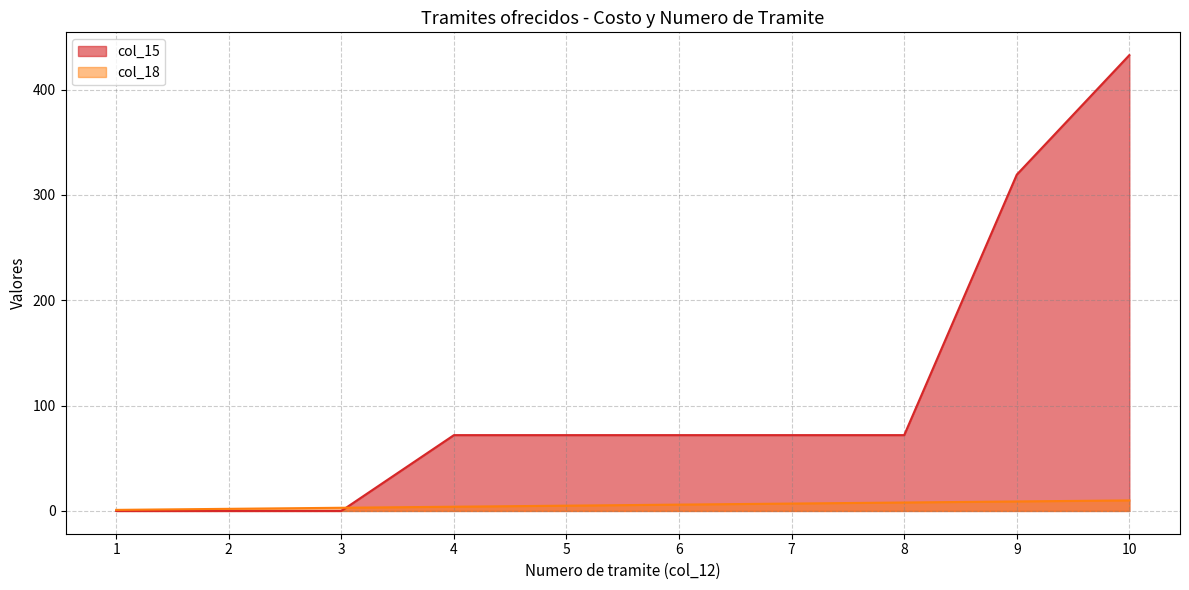

What is the value of the col_18 point at the 1st from the left?

1.0